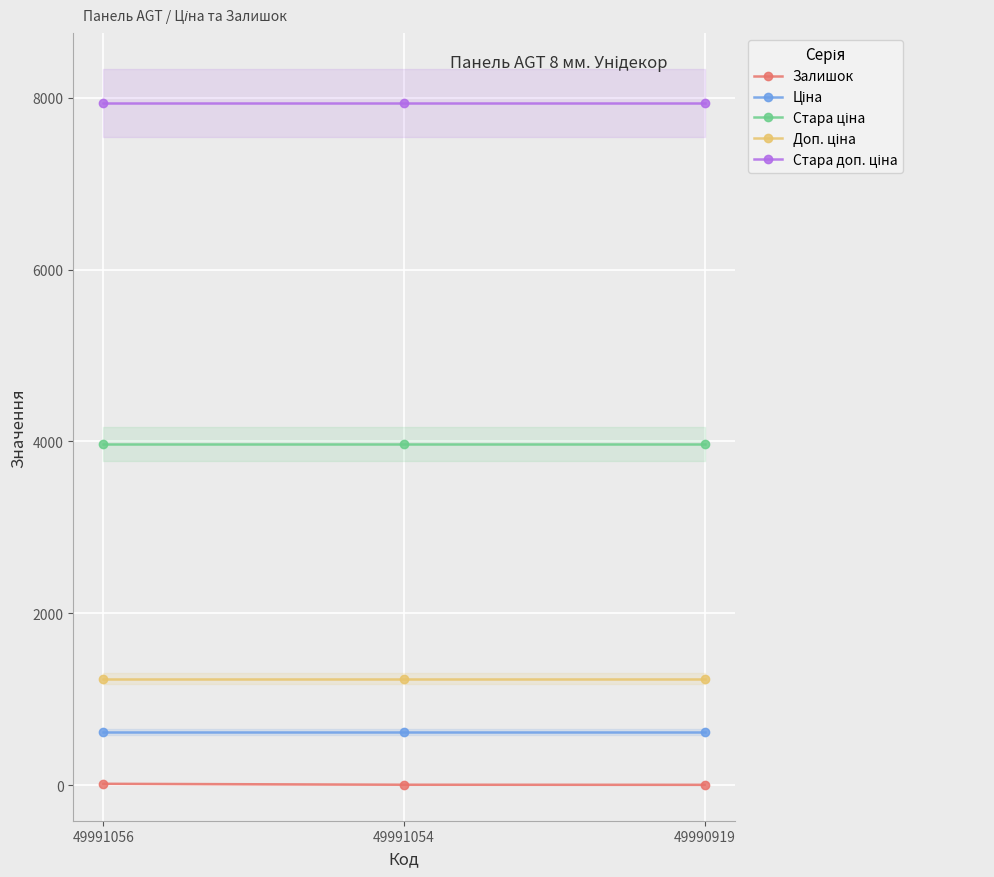

Reading left to right, extract all data points from this chart.

Залишок: 49991056=15.0	49991054=4.0	49990919=3.0
Ціна: 49991056=618.9	49991054=618.9	49990919=618.9
Стара ціна: 49991056=3970.0	49991054=3970.0	49990919=3970.0
Доп. ціна: 49991056=1238.0	49991054=1238.0	49990919=1238.0
Стара доп. ціна: 49991056=7940.0	49991054=7940.0	49990919=7940.0